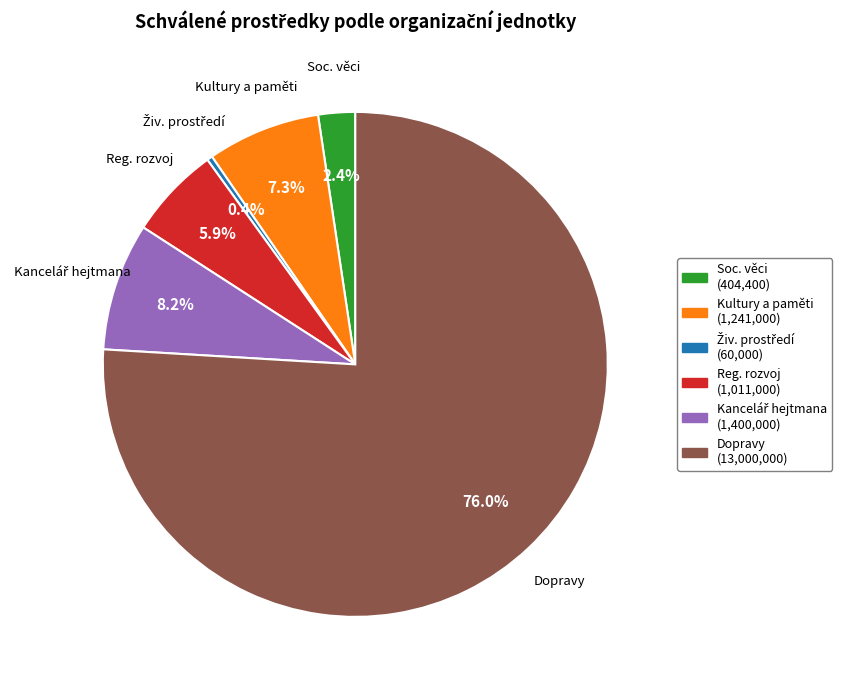

Which category has the biggest portion of the pie?

Odbor dopravy